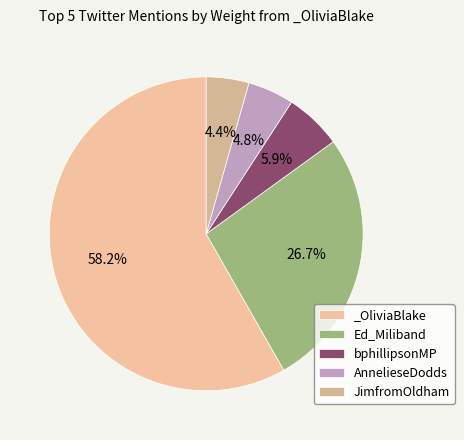

To the nearest percent, what percentage of the pie is Ed_Miliband?

27%